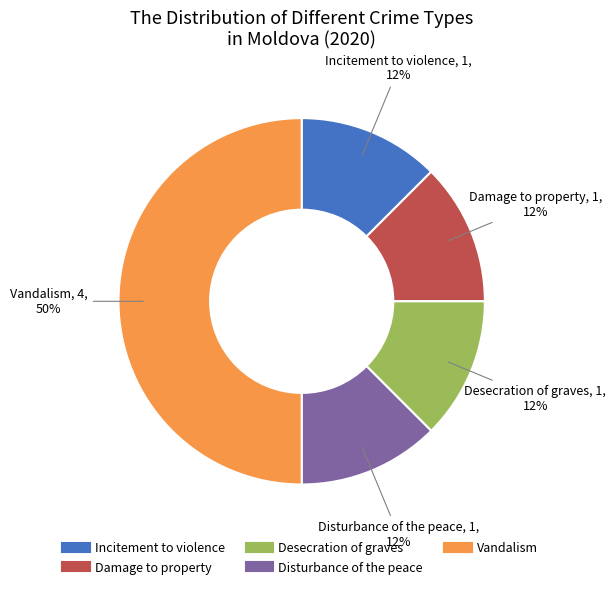

Approximately how many times larger is the value at Incitement to violence compared to Desecration of graves?

1.0